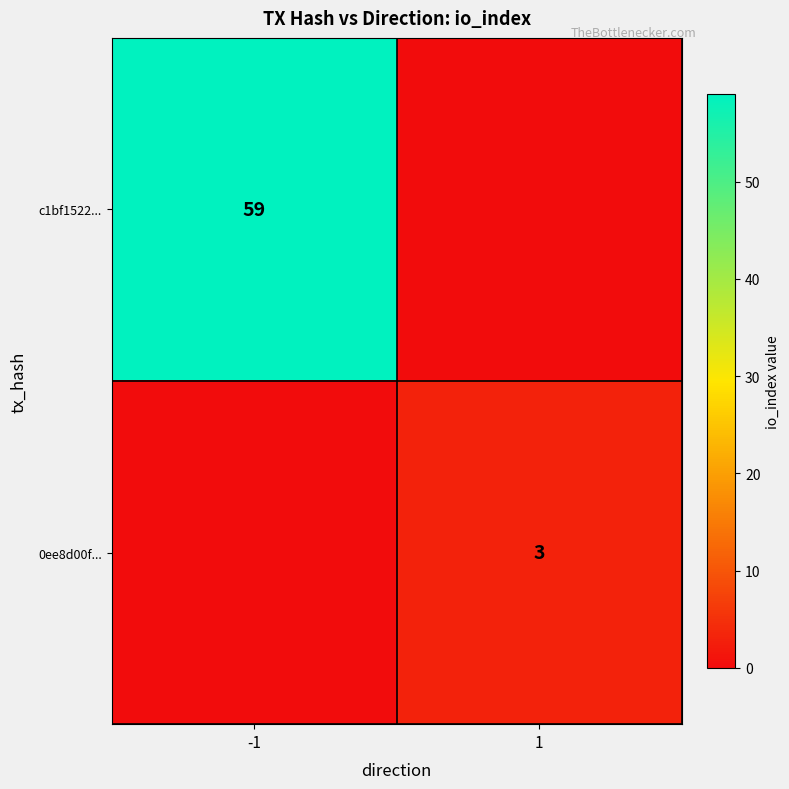

The 0ee8d00f... series shows 3 at 1. True or false?

True